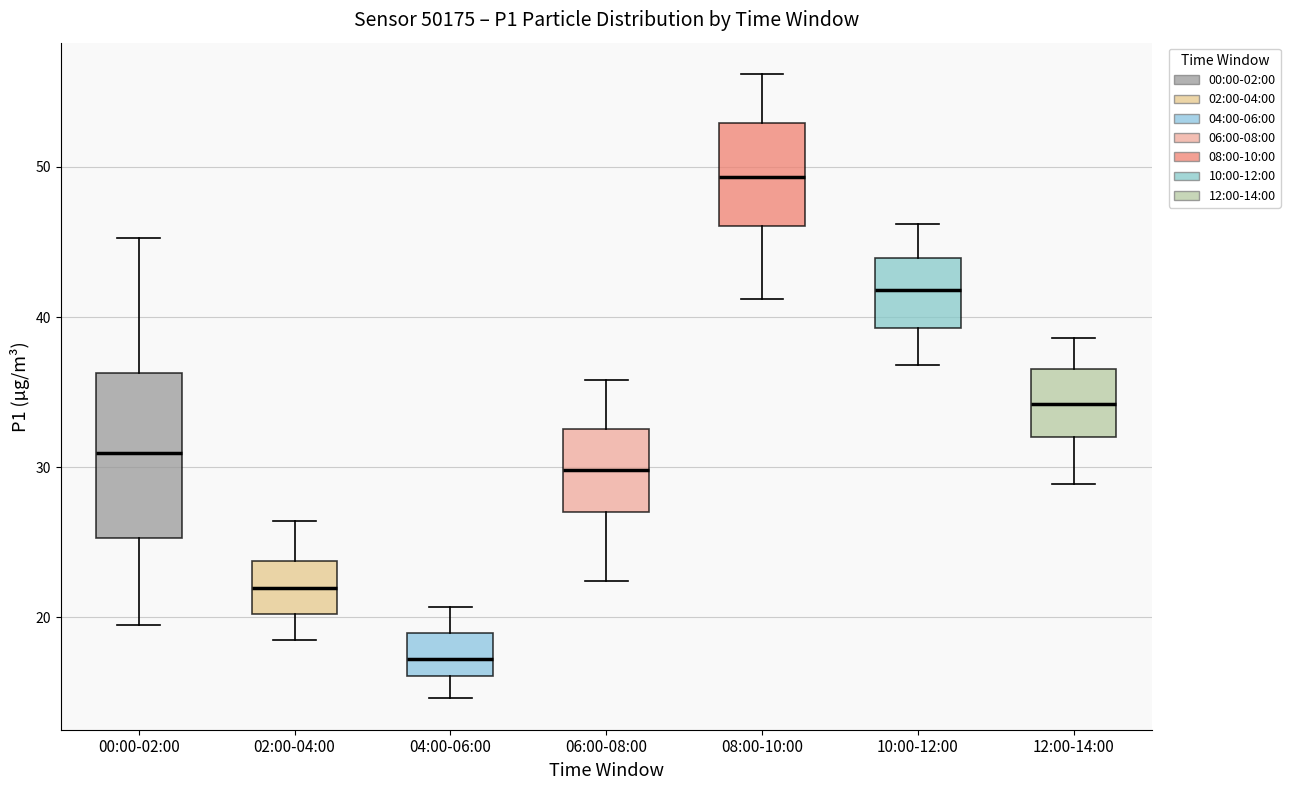

Reading left to right, read every box against the y-axis: the position of its median line, the range the box covers, and the ends of its whiskers. The values are not printed on the chart, so give them approximately, as read against the axis.

00:00-02:00: median 31, box 25 to 36, whiskers 20 to 45
02:00-04:00: median 22, box 20 to 24, whiskers 19 to 26
04:00-06:00: median 17, box 16 to 19, whiskers 15 to 21
06:00-08:00: median 30, box 27 to 33, whiskers 22 to 36
08:00-10:00: median 49, box 46 to 53, whiskers 41 to 56
10:00-12:00: median 42, box 39 to 44, whiskers 37 to 46
12:00-14:00: median 34, box 32 to 37, whiskers 29 to 39